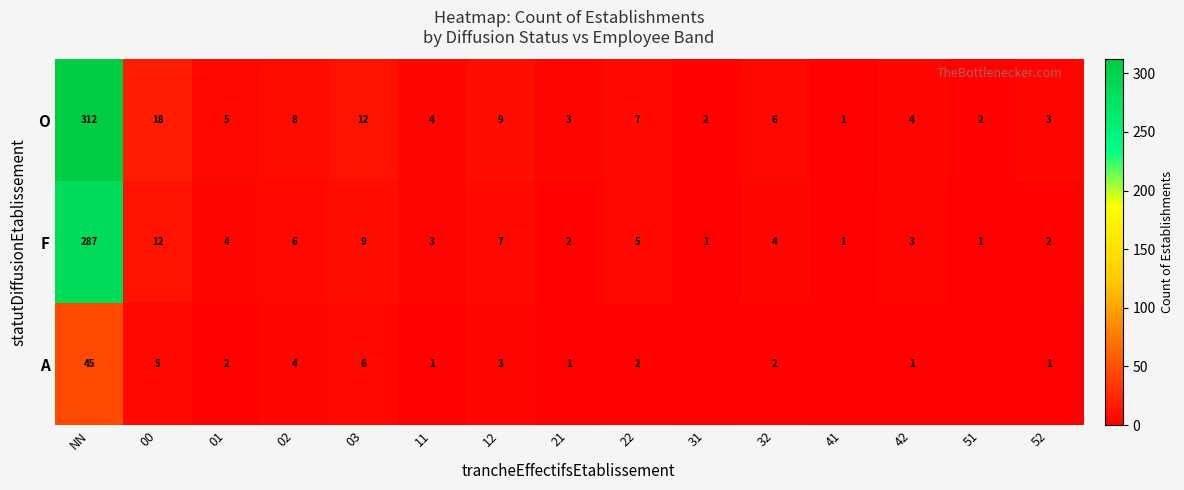

At 42, list the series in order from largest to smallest.

O, F, A